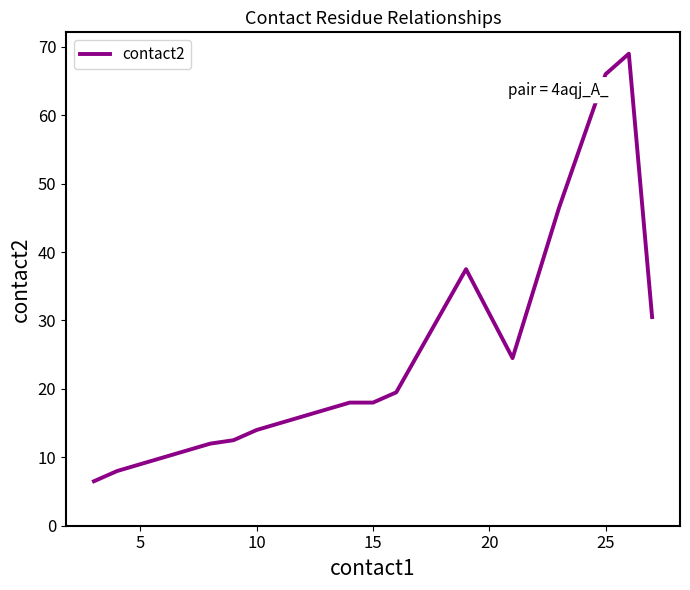

Does the chart display data point markers on the line(s)?

No